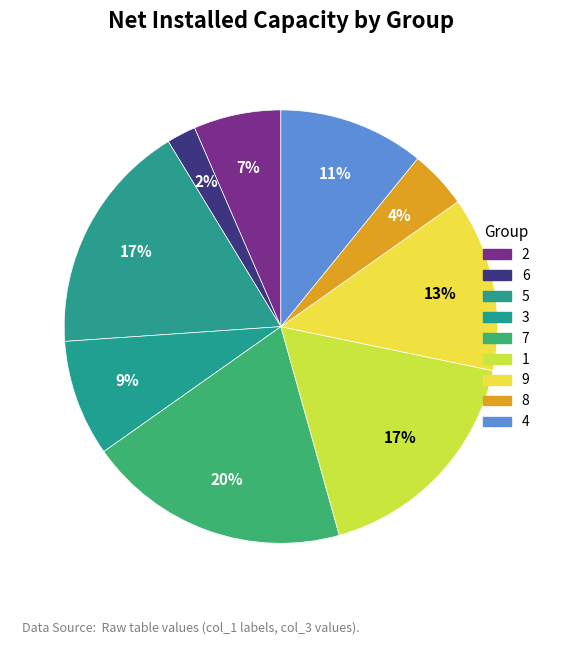

Is 9 the majority of the pie?

No